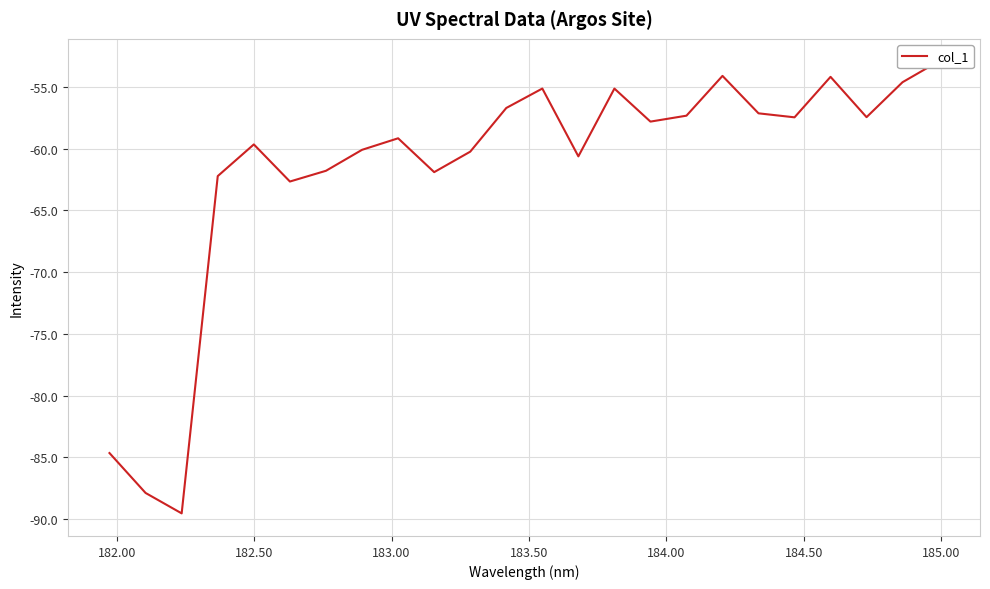

Reading left to right, what are all the values shown in this chart?

-84.6	-87.9	-89.5	-62.2	-59.7	-62.7	-61.8	-60.1	-59.2	-61.9	-60.2	-56.7	-55.1	-60.6	-55.1	-57.8	-57.3	-54.1	-57.1	-57.5	-54.2	-57.5	-54.6	-52.9